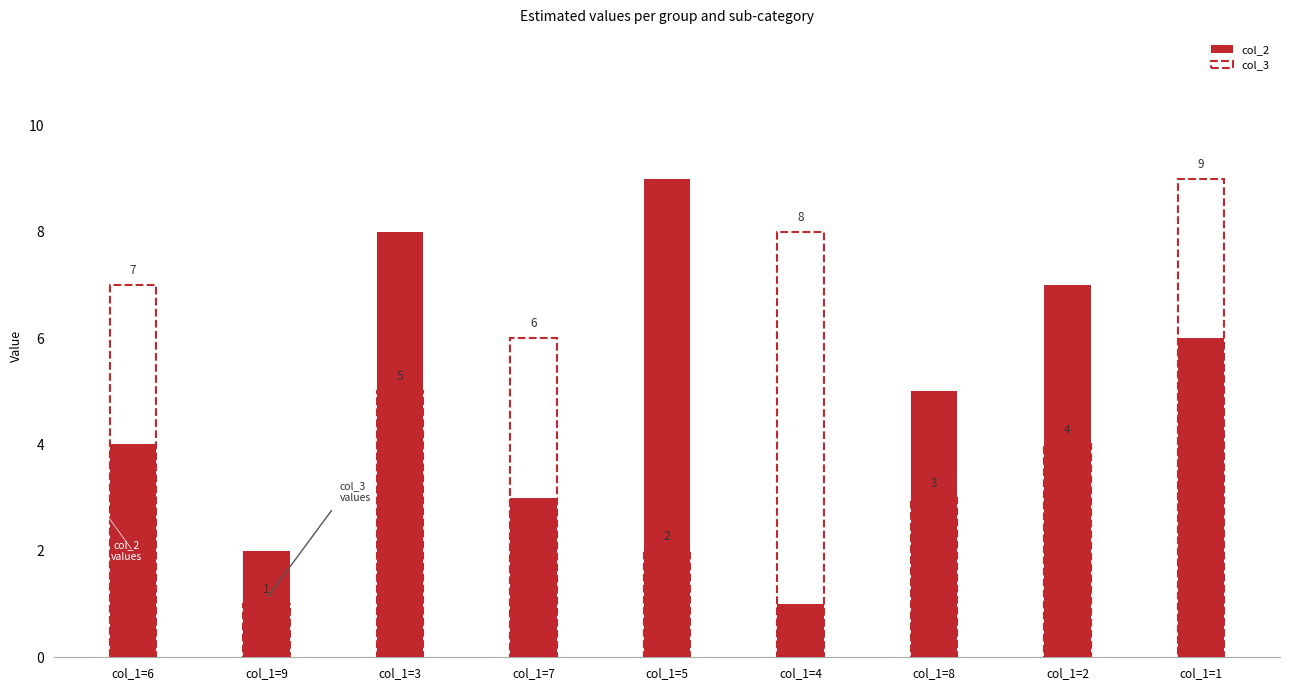

What is the sum of all values?

45